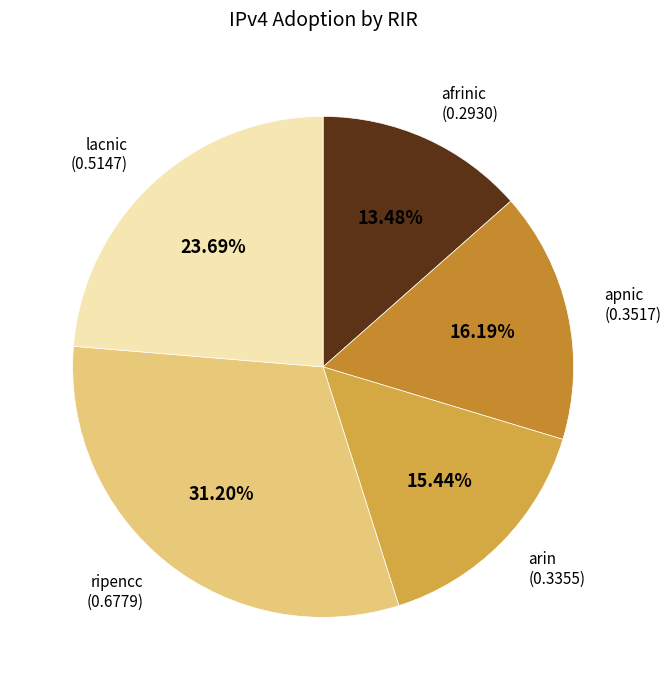

What percentage is NOT represented by ripencc?

68.8%